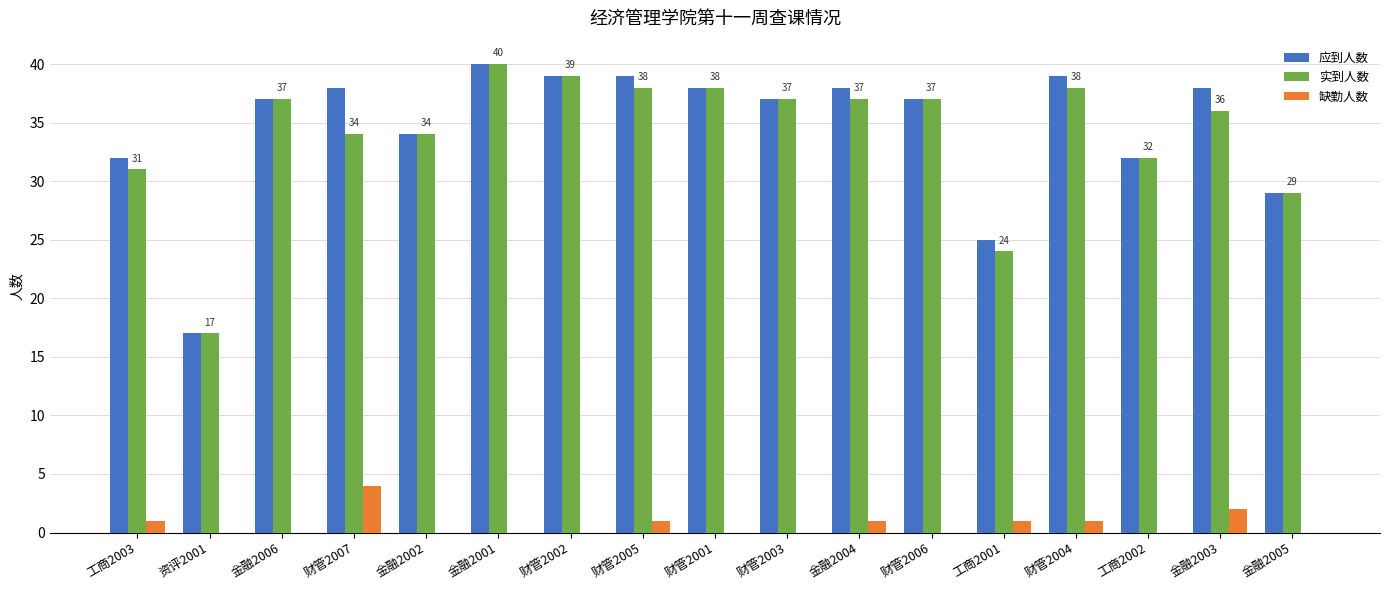

What is the sum of the 应到人数 values at 财管2004 and 金融2005?

68